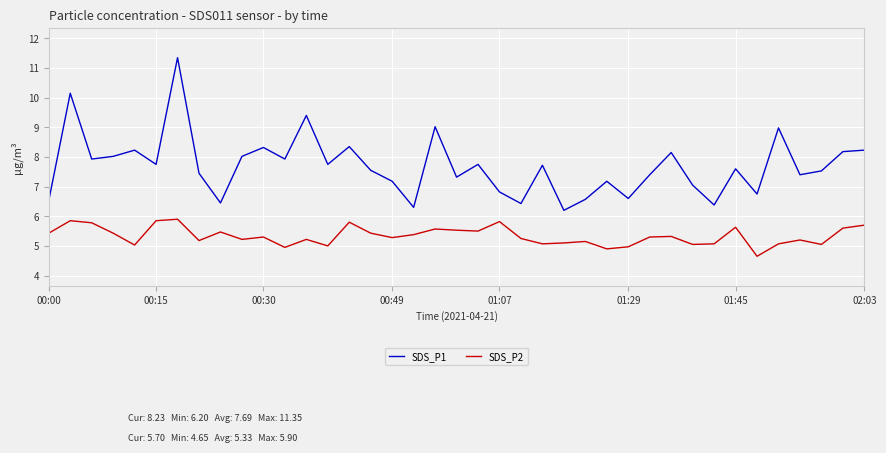

List the series in order of their overall mean, highest first.

SDS_P1, SDS_P2